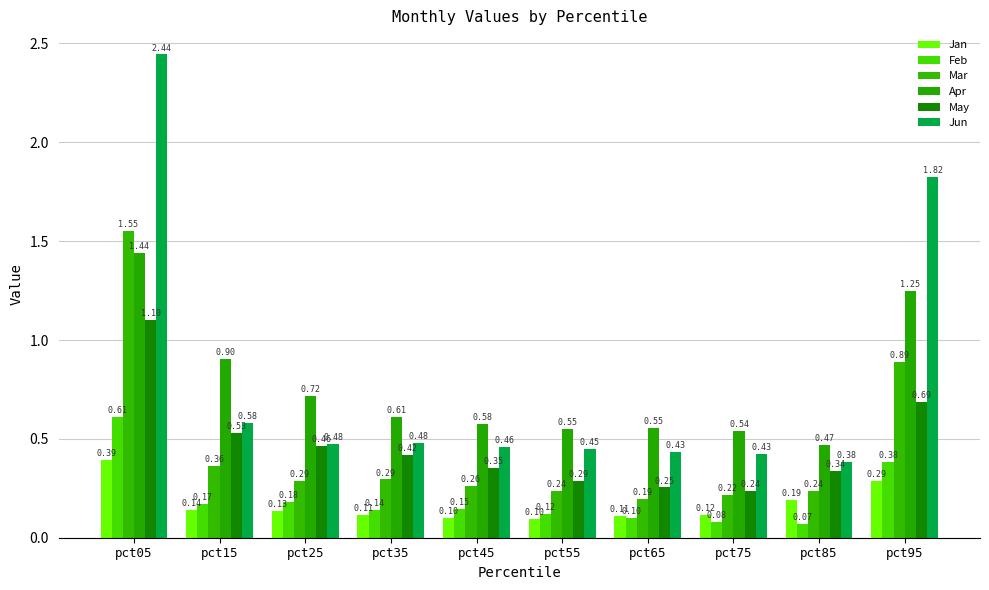

What is the smallest value displayed?

0.1